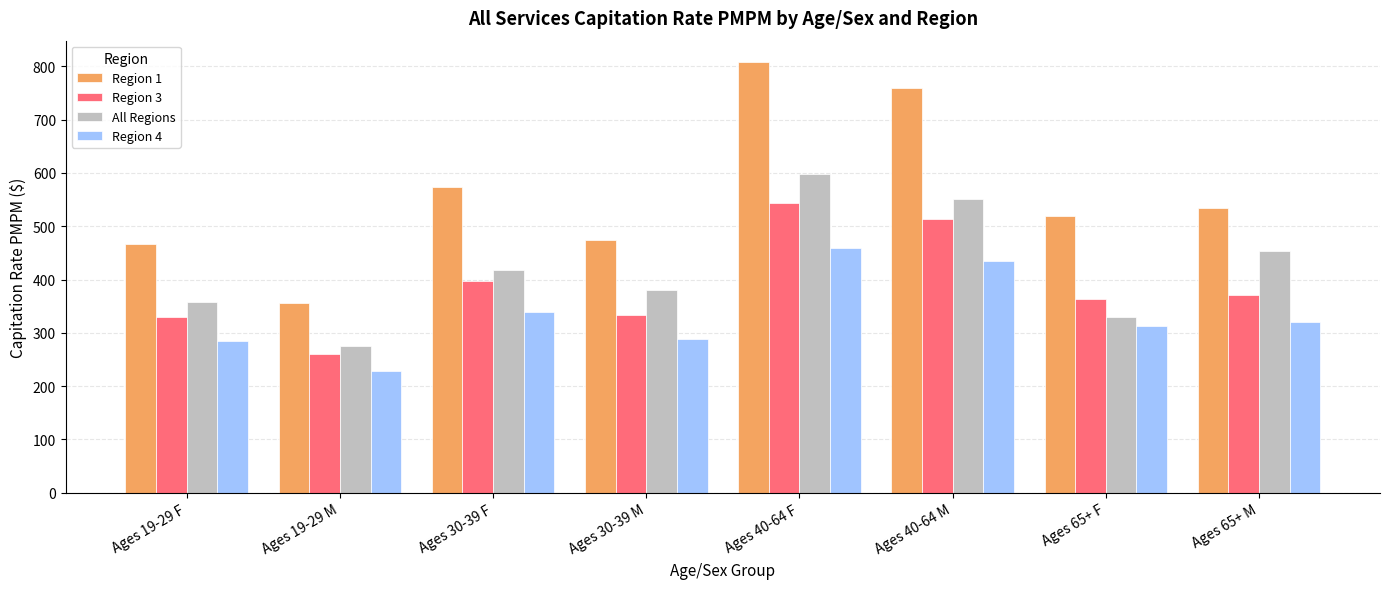

At which category does the chart reach its minimum across all series?

Ages 19-29 M